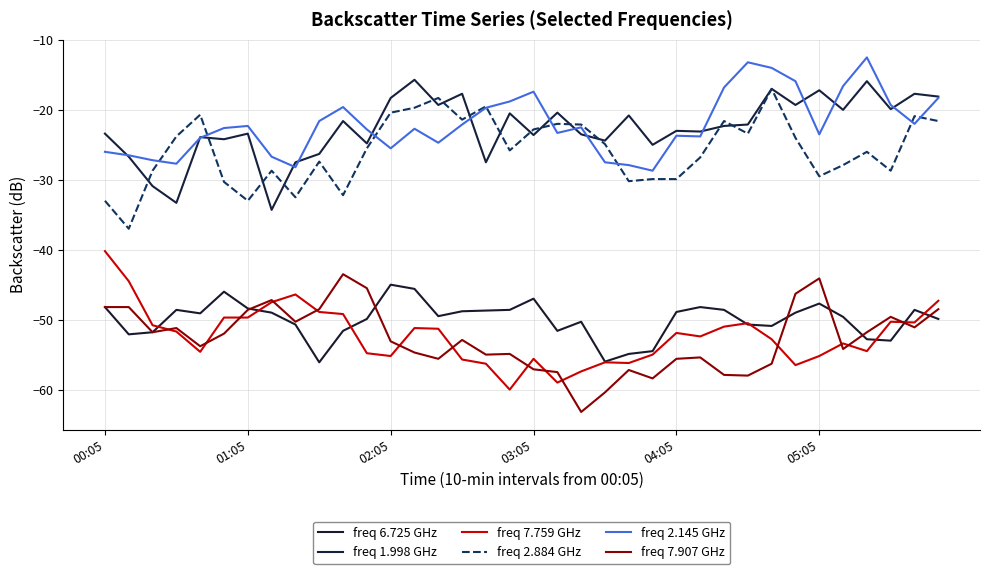

True or false: 2.145 has a value of -16.8 at 1993/06/24 04:25.

True